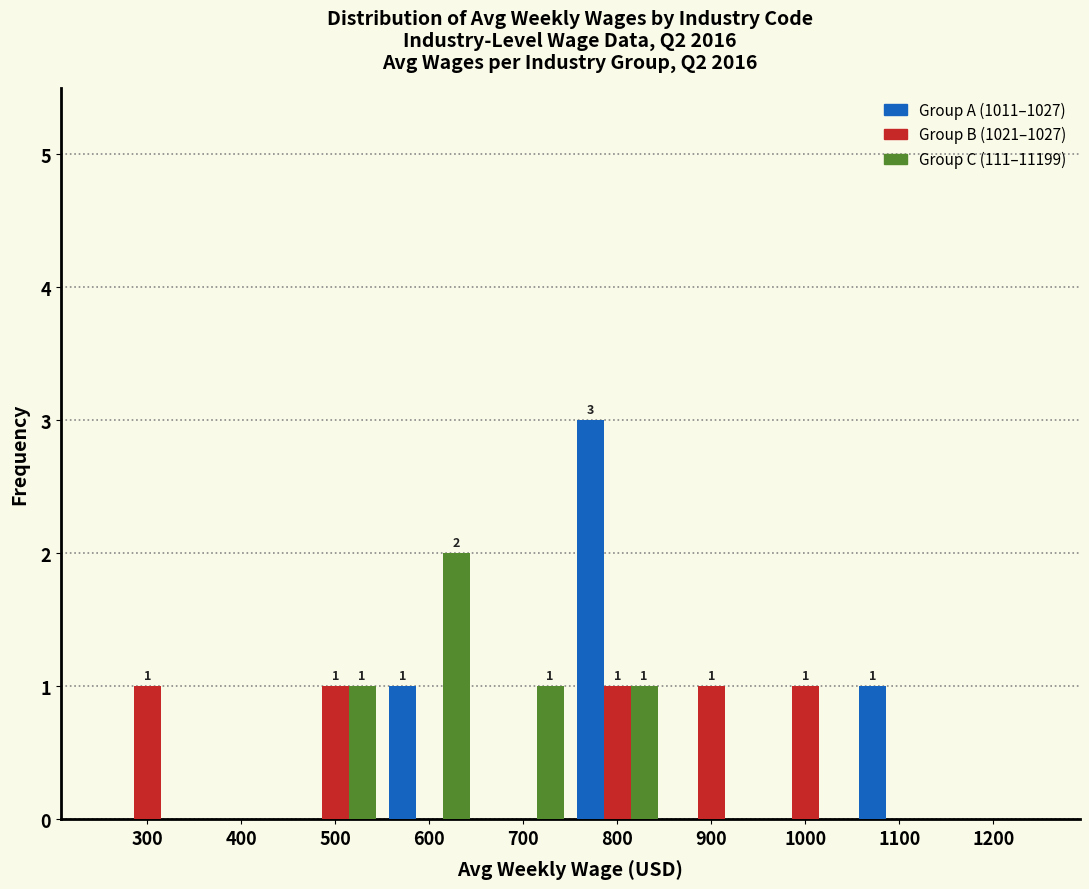

At which category is the sum across all series the highest?

800